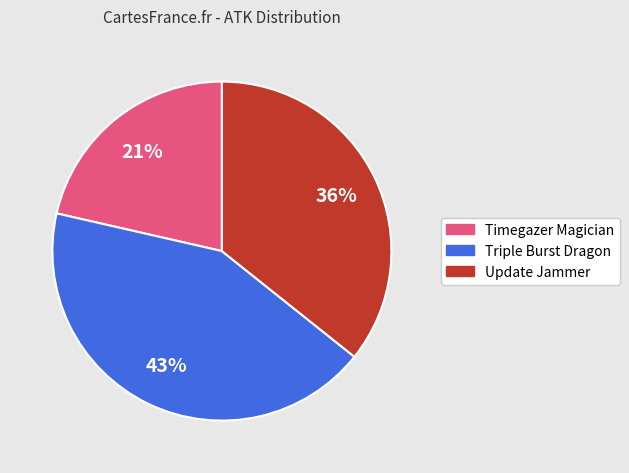

To the nearest percent, what percentage of the pie is Update Jammer?

36%